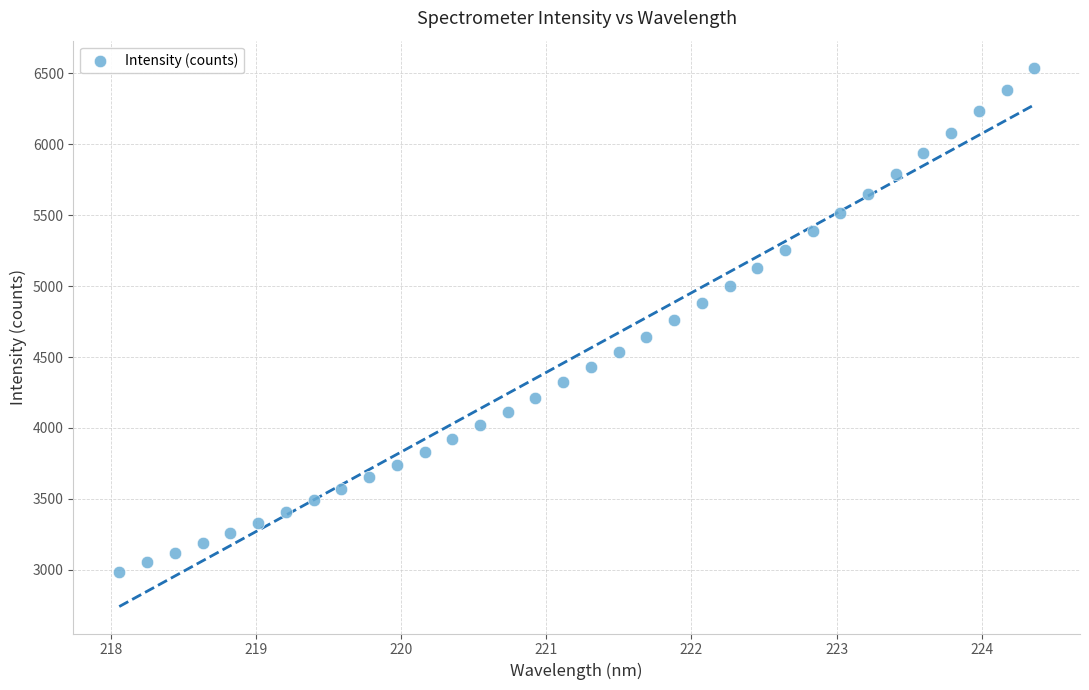

What is the range of X values (max minus min)?

6.3